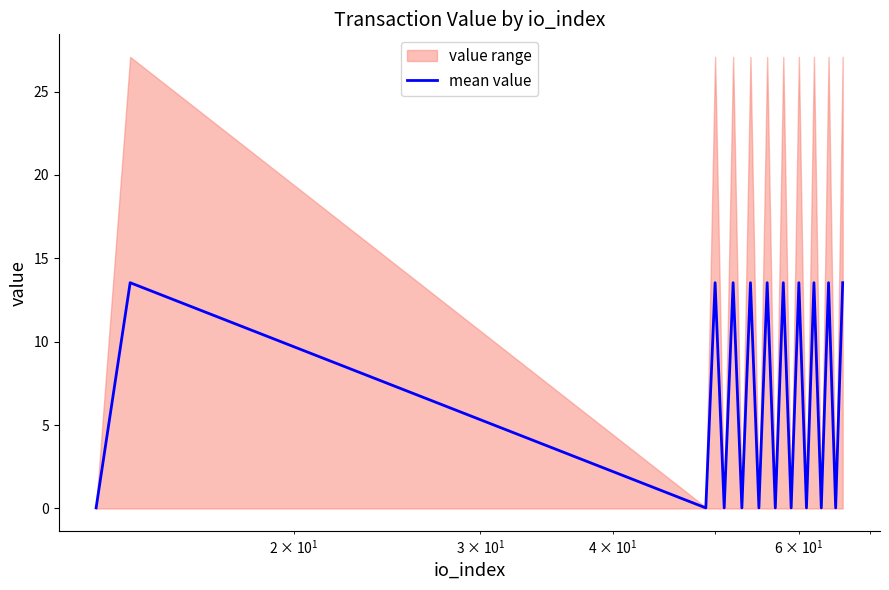

Reading right to left, extract all data points from this chart.

13.5	0.0	13.5	0.0	13.5	0.0	13.5	0.0	13.5	0.0	13.5	0.0	13.5	0.0	13.5	0.0	13.5	0.0	13.5	0.0